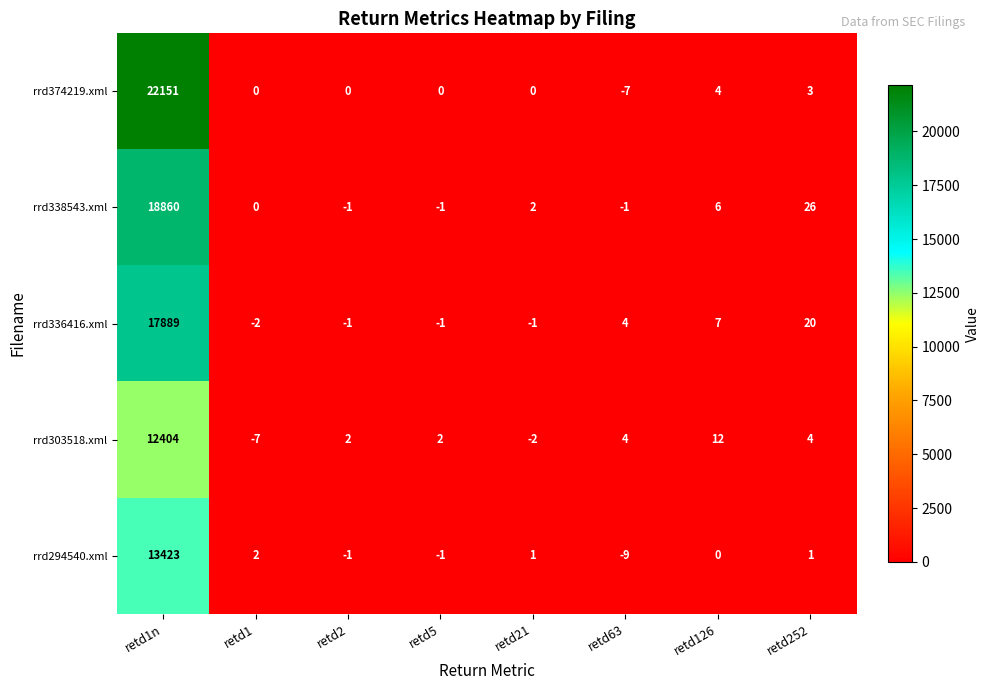

What is the minimum value shown in the chart?

-9